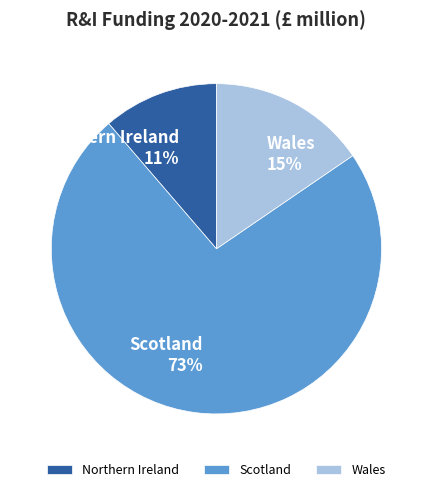

Rank the categories by value from highest to lowest.

Scotland, Wales, Northern Ireland